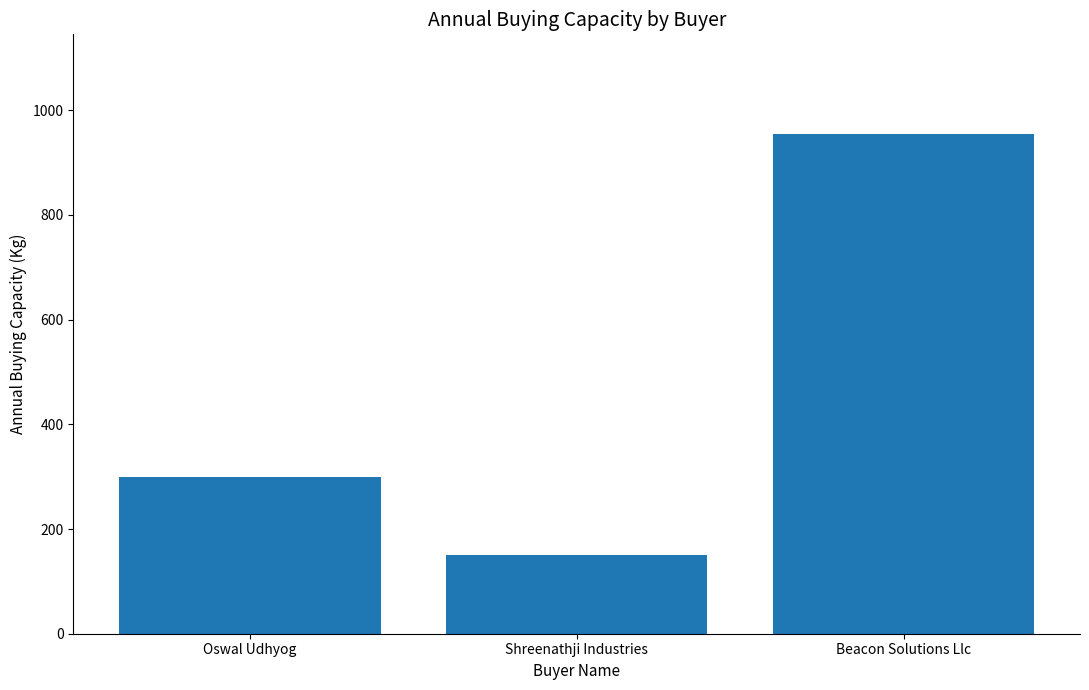

At which category does the chart reach its peak across all series?

Beacon Solutions Llc